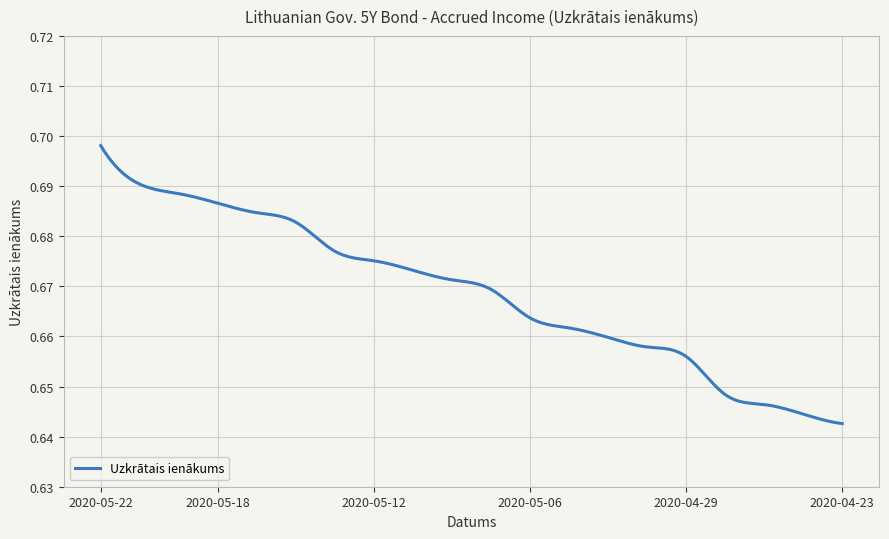

Does the chart display data point markers on the line(s)?

No